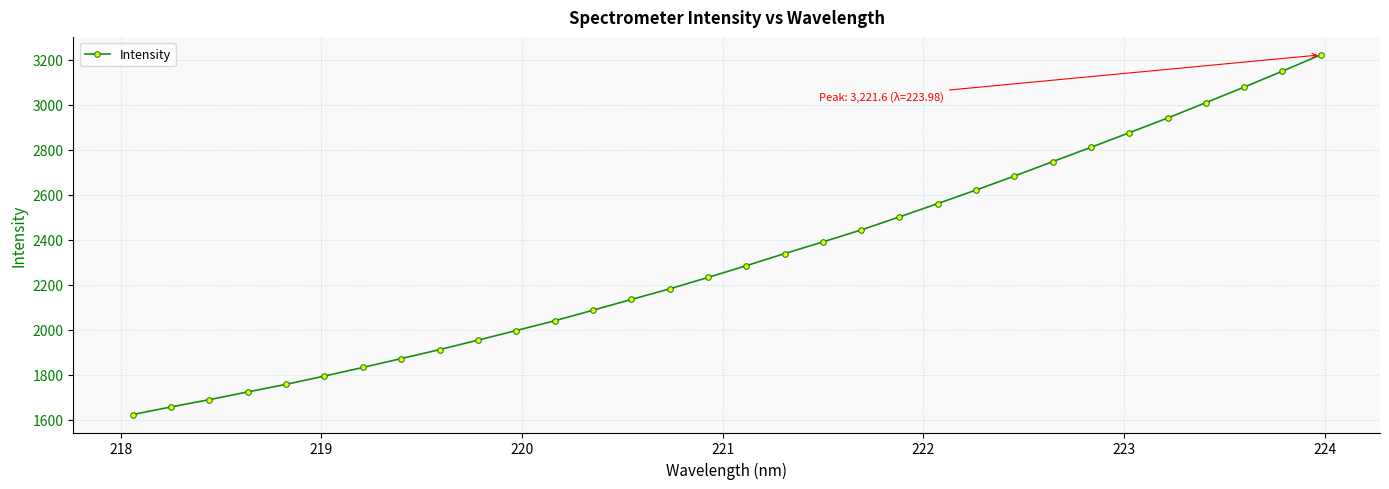

What is the smallest value displayed?

1622.8